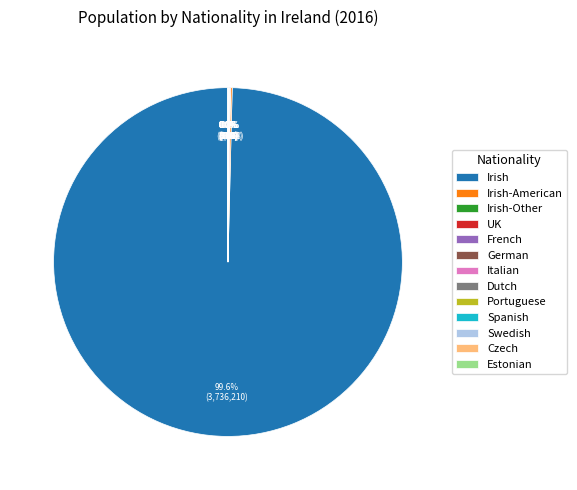

Is there a majority slice in this chart?

Yes